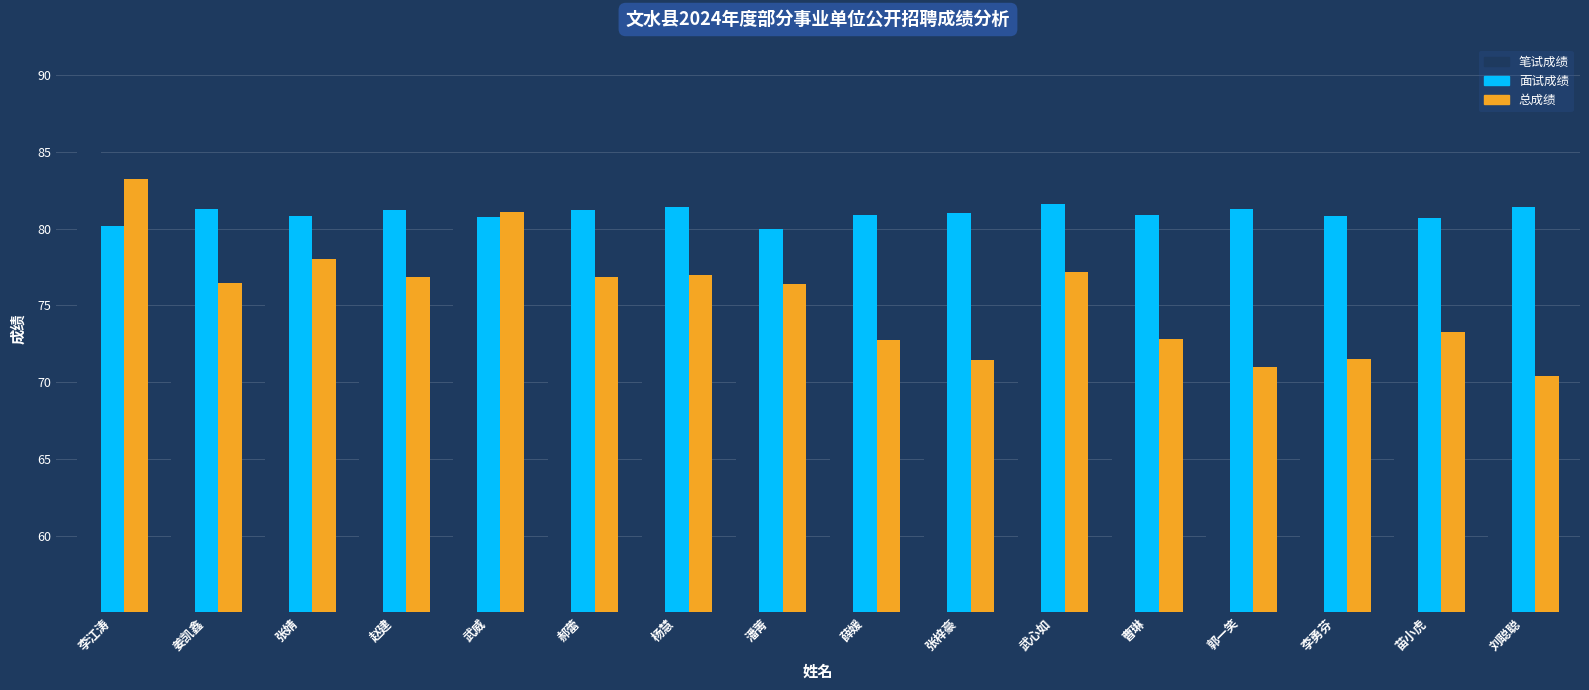

Which label corresponds to the smallest value in the chart?

刘聪聪